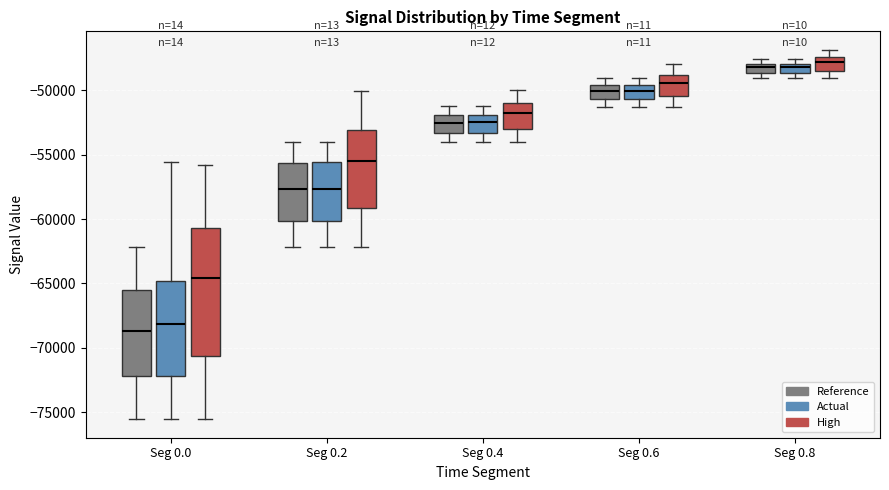

Where is the upper edge of the box for Seg 0.0 (High) on the y-axis? The values are not printed on the chart, so give them approximately, as read against the axis.

-60500